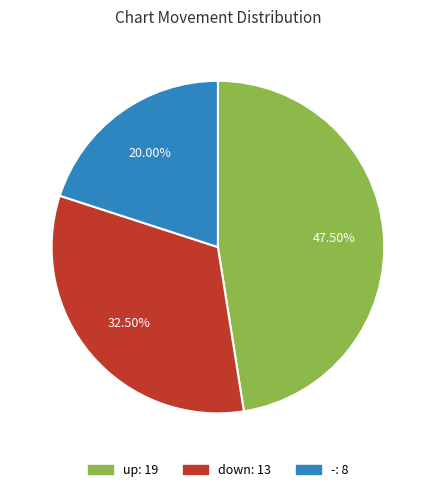

How many slices are in this pie chart?

3